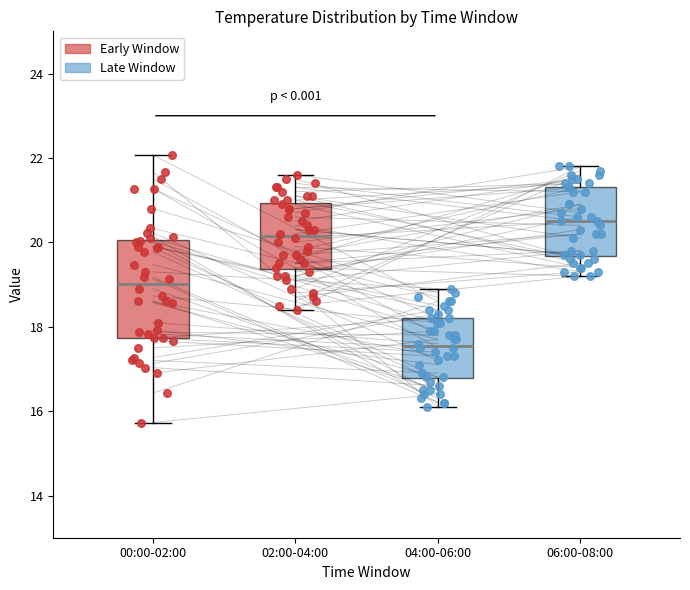

Which box has the lowest median line?

04:00-06:00